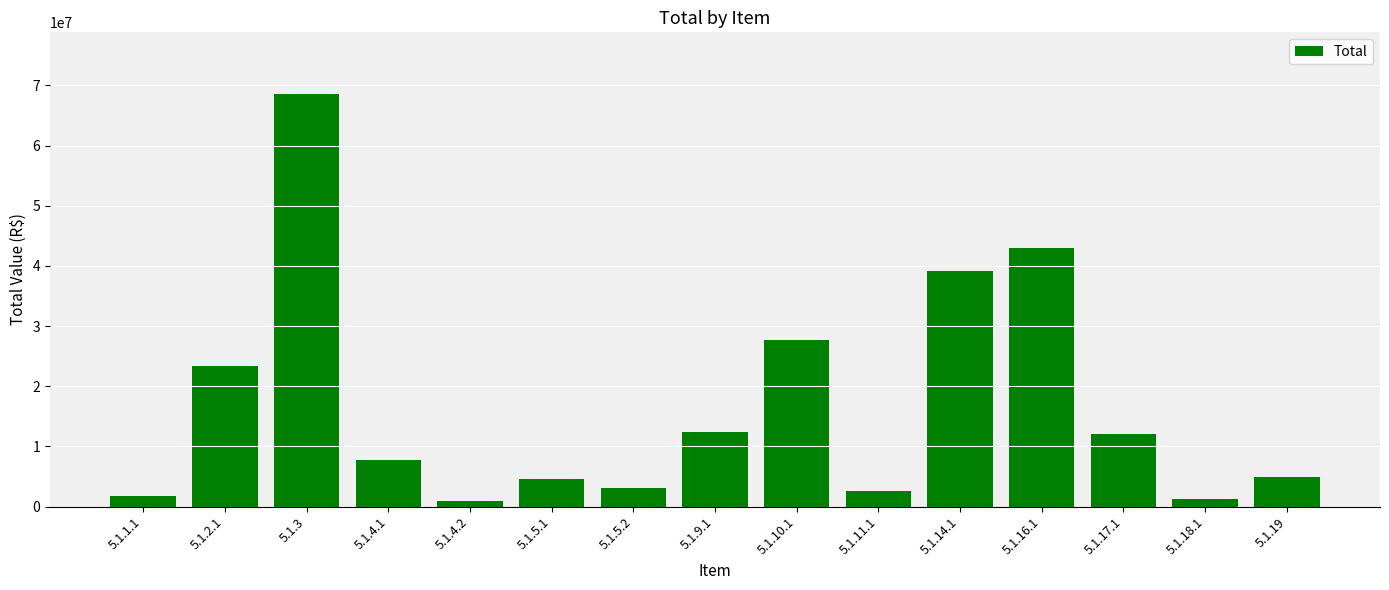

The chart shows a value of 2554695.8 at 5.1.11.1. True or false?

True